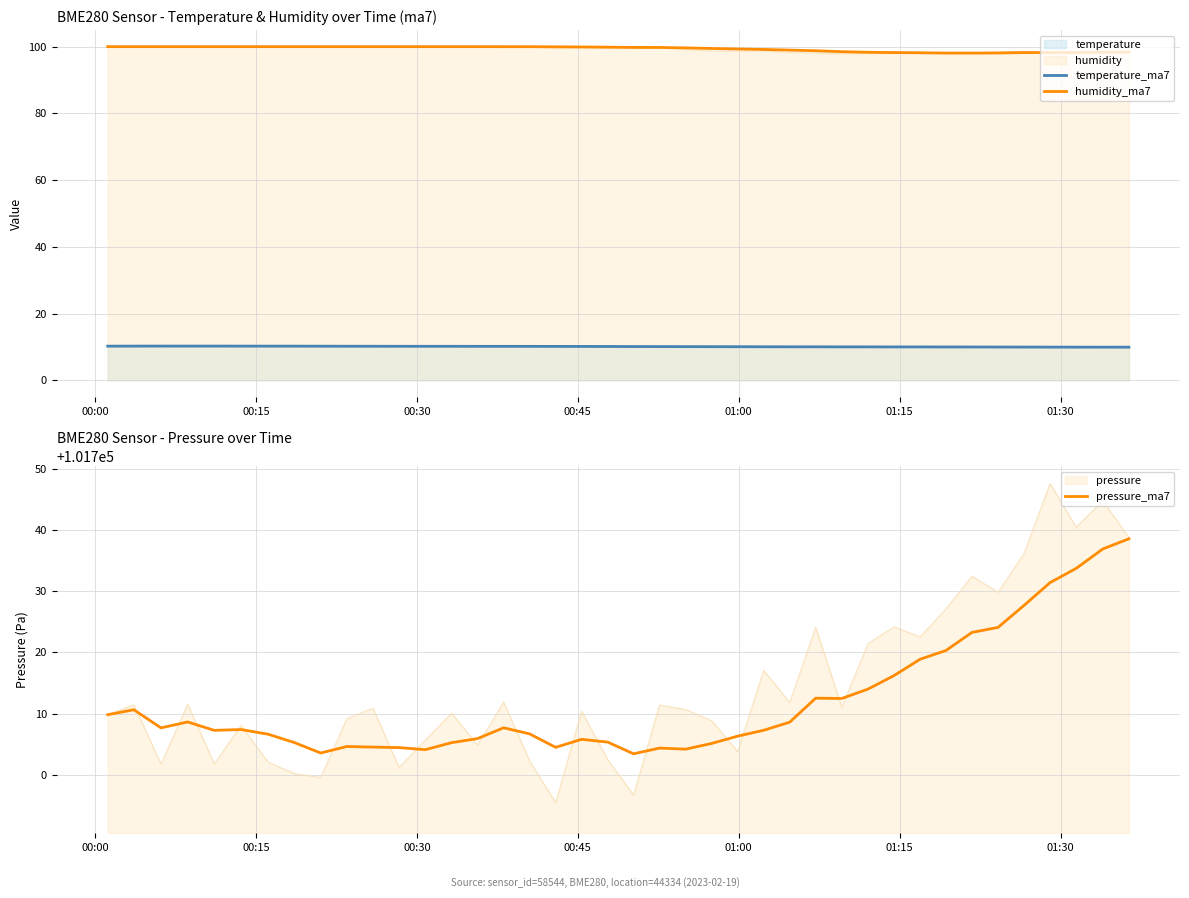

True or false: temperature_ma7 has more than 2 points higher than both neighbors.

True